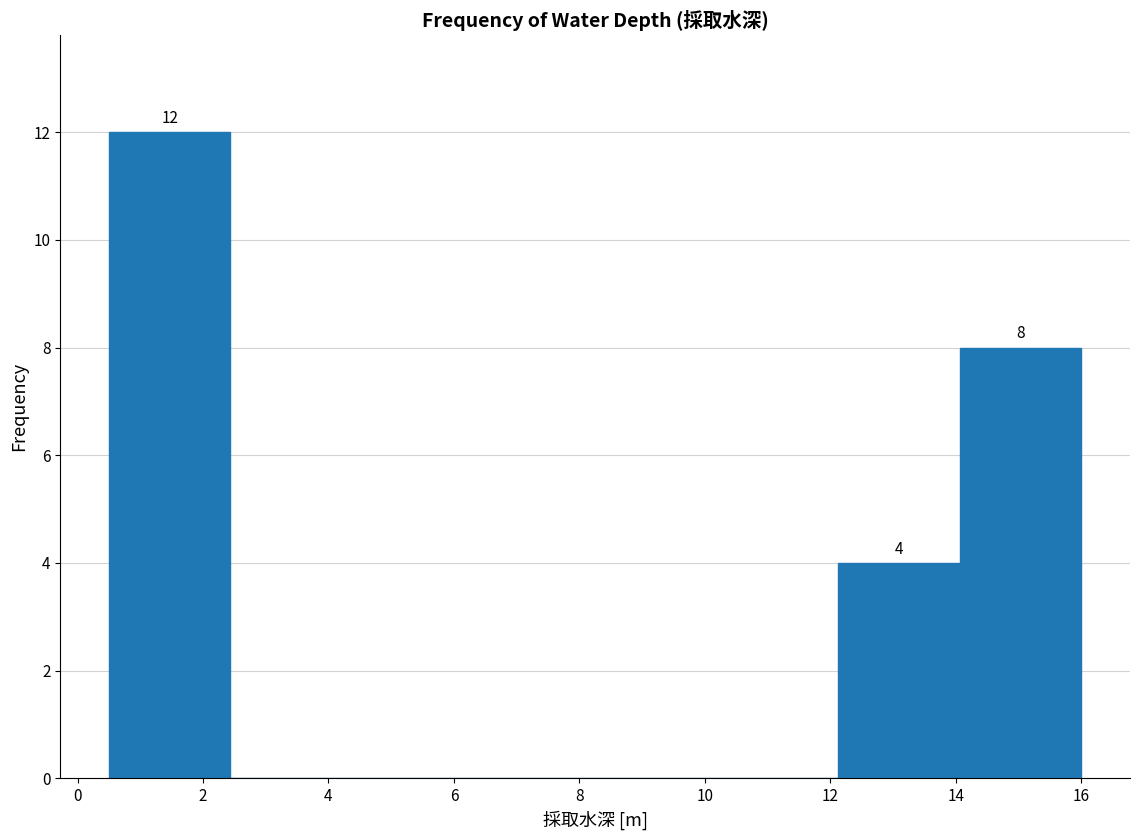

Which range on the x-axis has the tallest bar?

0.6 to 2.4